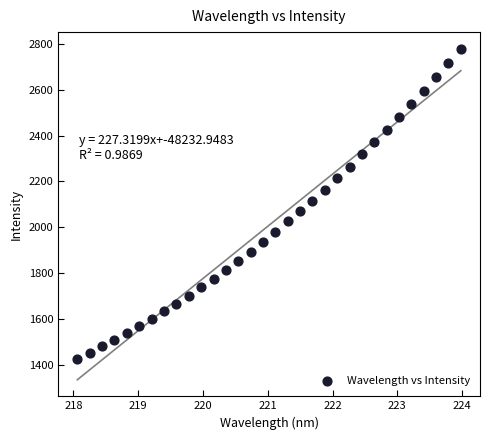

What is the range of X values (max minus min)?

5.9